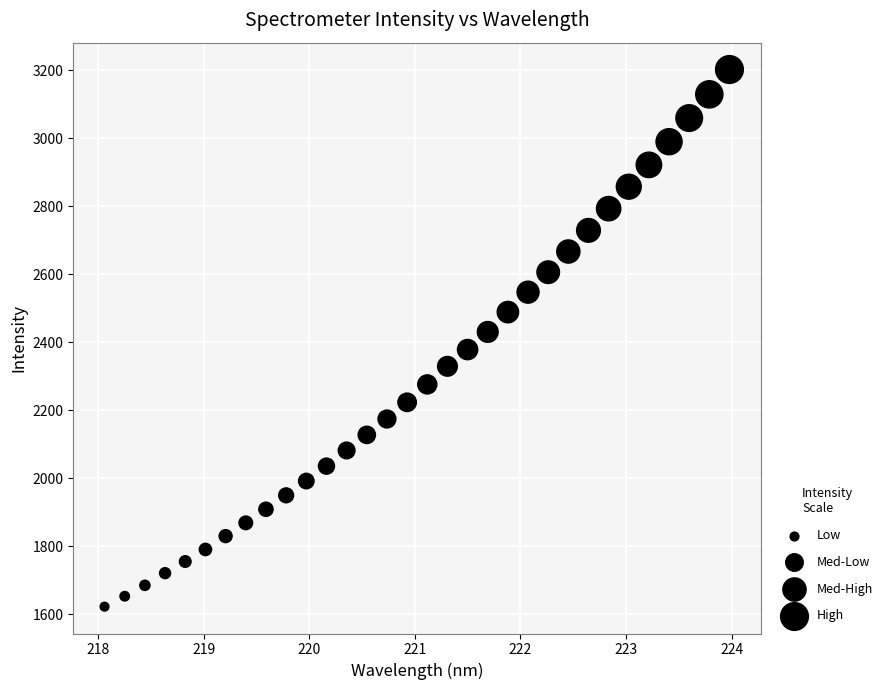

What is the range of Y values (max minus min)?

1580.7